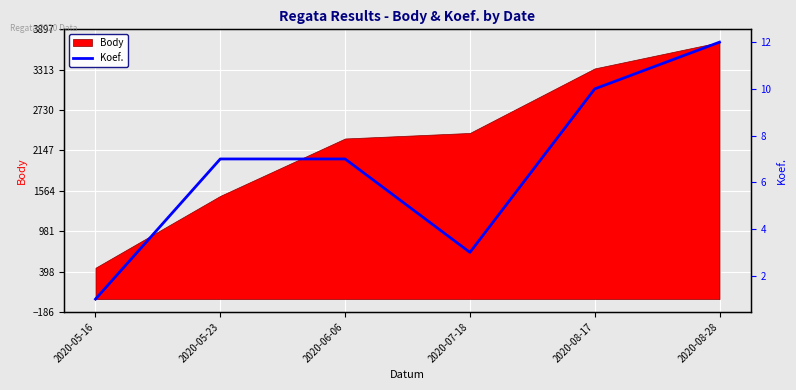

Approximately how many times larger is the value at 2020-05-16 compared to 2020-05-23?

0.1